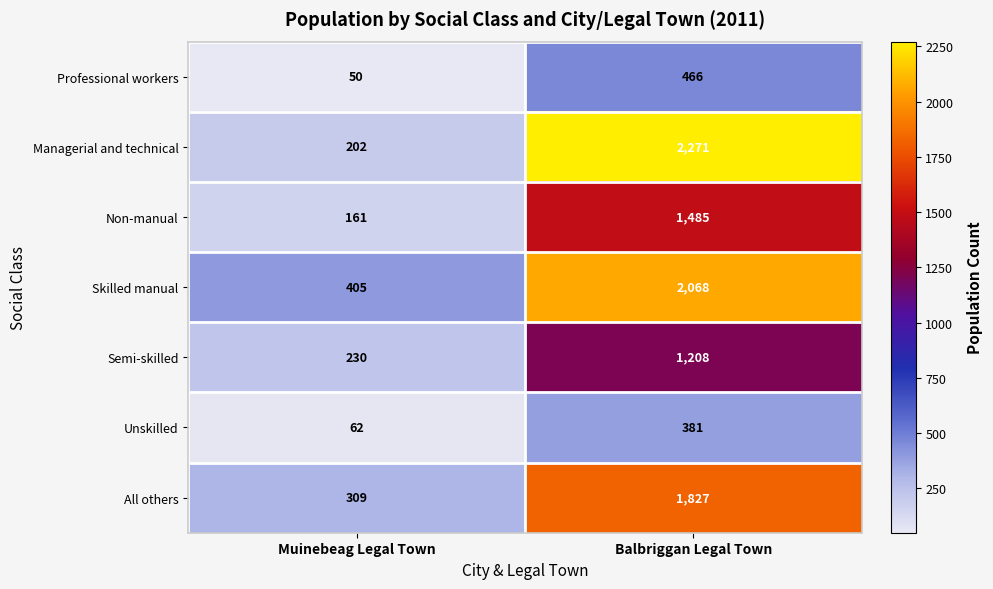

Which series has the widest spread of values?

Managerial and technical